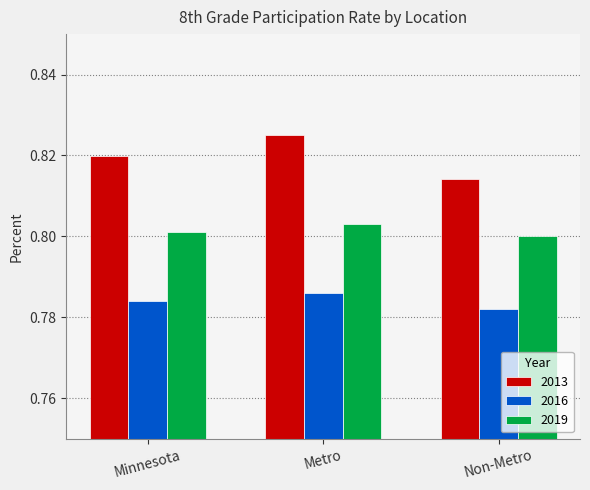

Rank the categories by 2013 value from highest to lowest.

Metro, Minnesota, Non-Metro